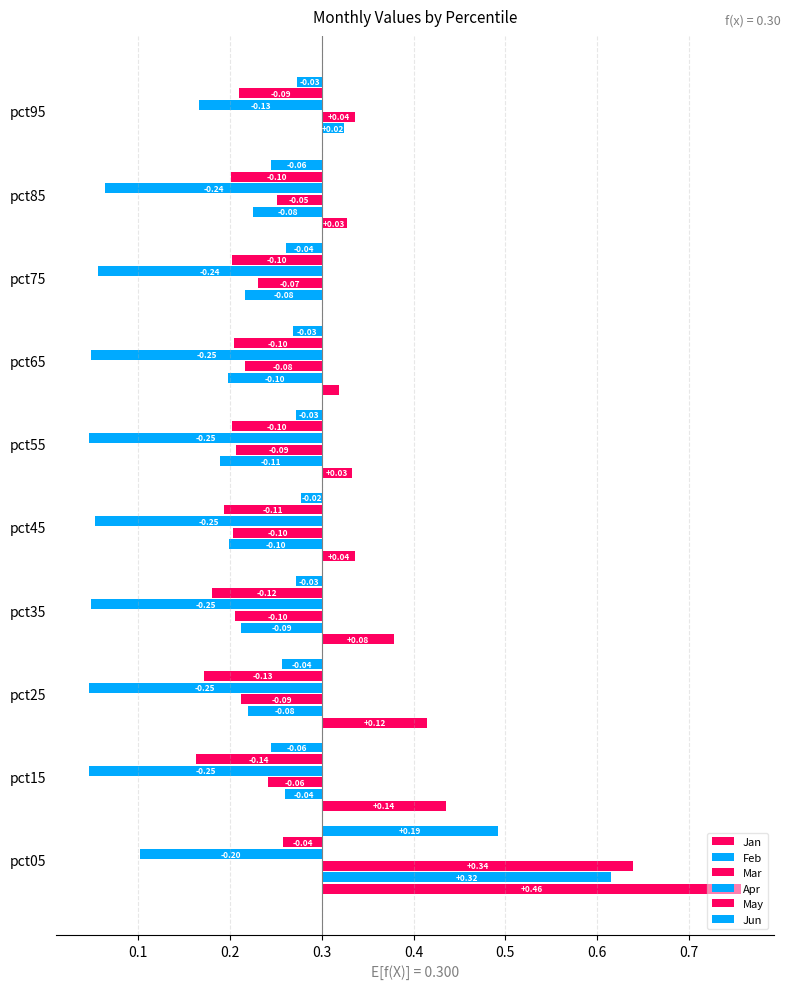

The Jan series shows 0.0 at pct55. True or false?

False